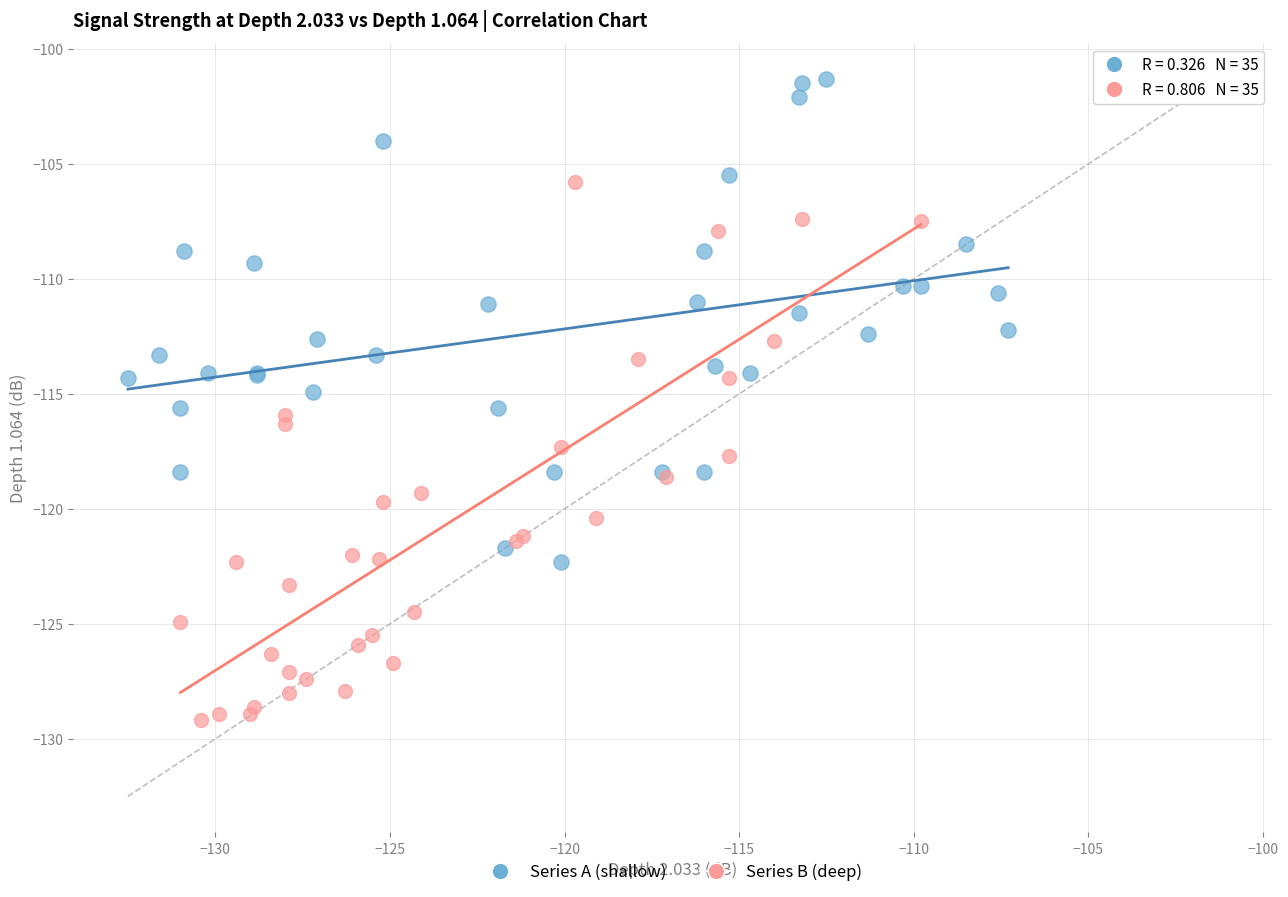

Which series contains the lowest Y value?

Series B (deep)